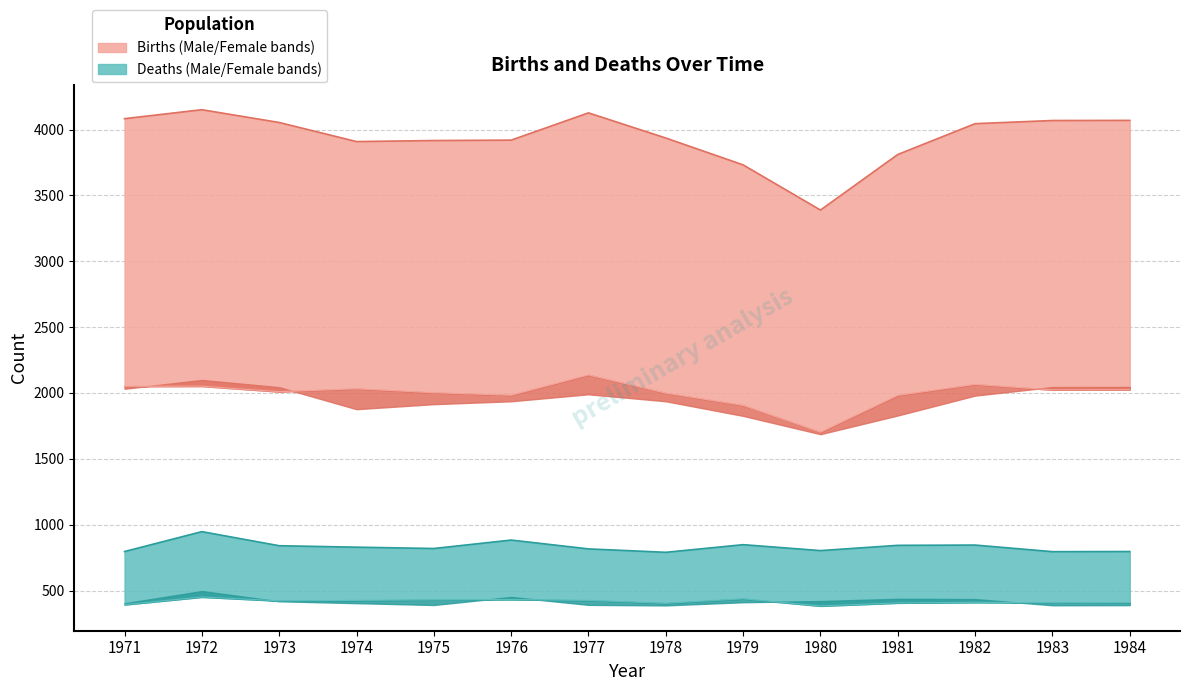

What is the difference between the maximum and minimum values in the Total Deaths line series?

157